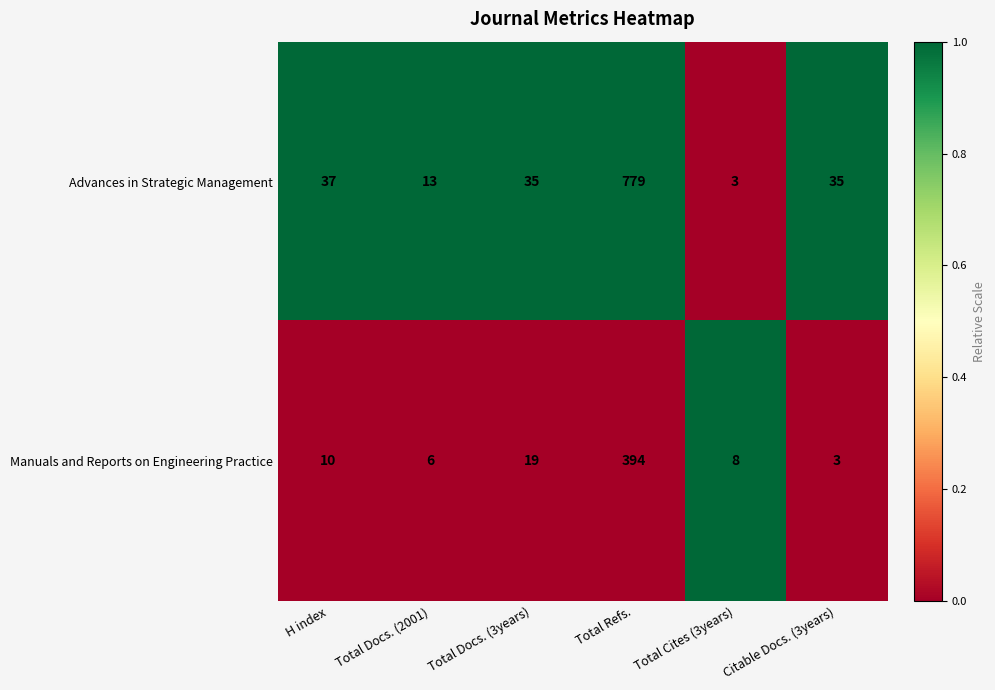

How many data points does each series have?

6